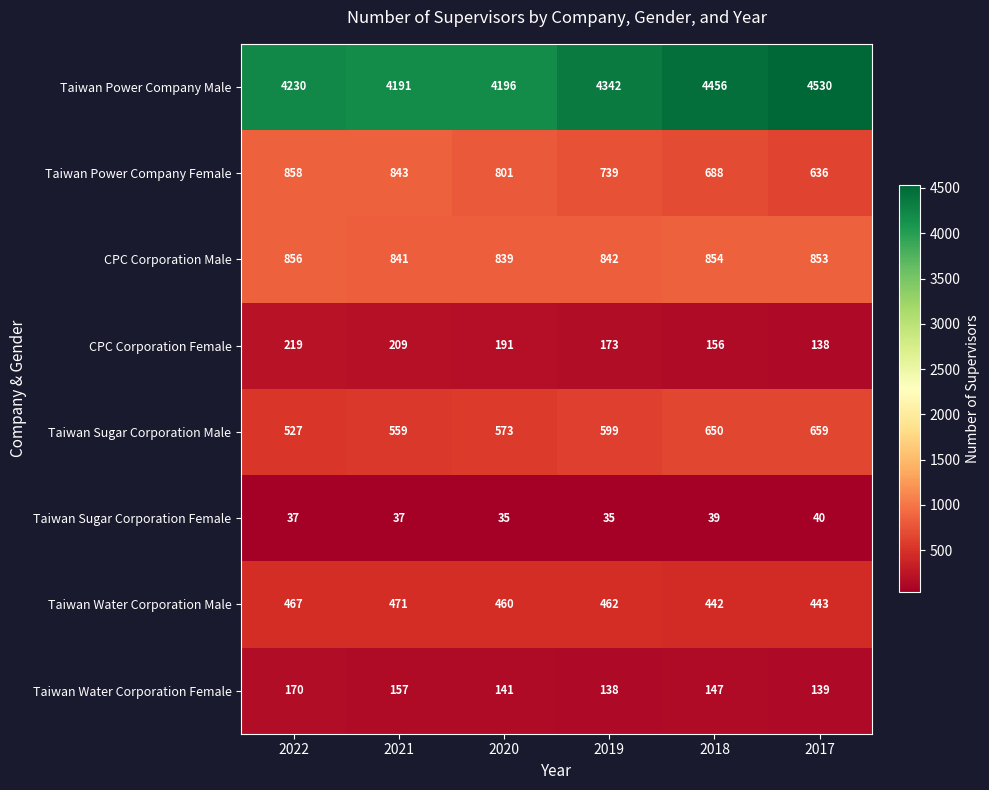

Rank the series at 2017 from highest to lowest value.

Taiwan Power Company Male, CPC Corporation Male, Taiwan Sugar Corporation Male, Taiwan Power Company Female, Taiwan Water Corporation Male, Taiwan Water Corporation Female, CPC Corporation Female, Taiwan Sugar Corporation Female